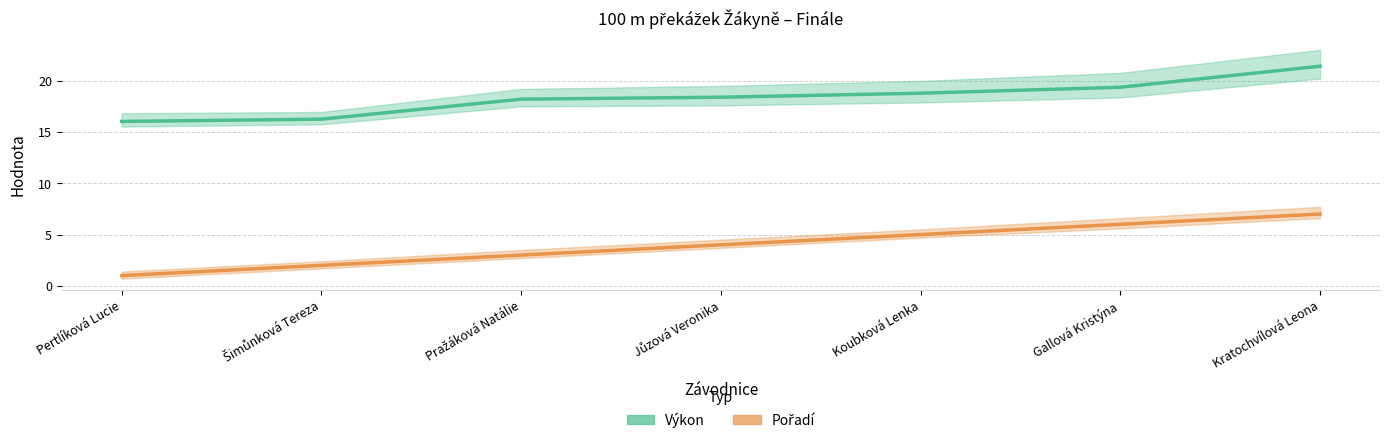

What position from the right is Kratochvílová Leona?

1